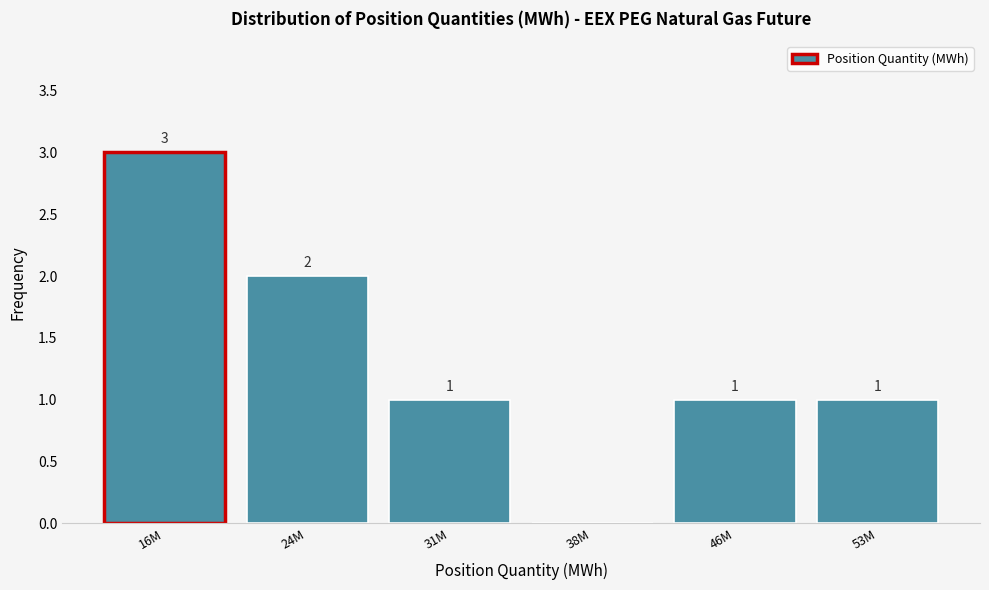

Reading left to right, extract all data points from this chart.

16M=3	24M=2	31M=1	38M=0	46M=1	53M=1